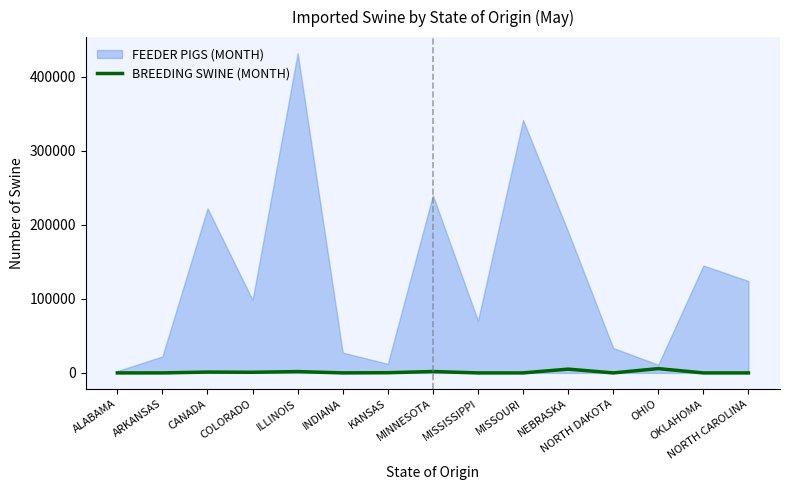

True or false: the data shows 1875 at MINNESOTA.

True